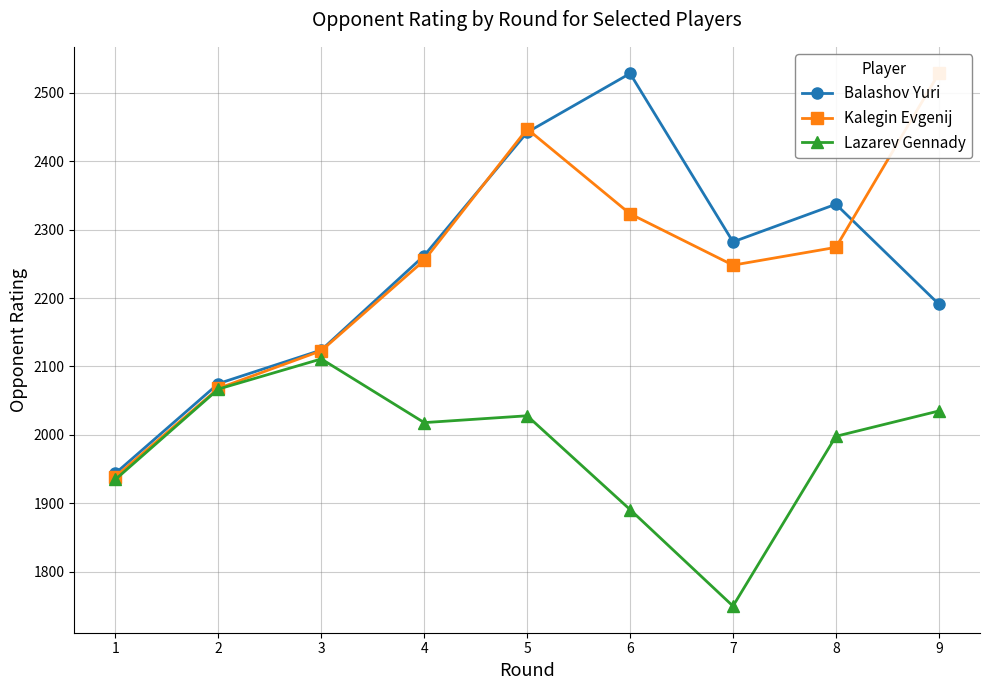

List the series in order of their peak value, lowest first.

Lazarev Gennady, Balashov Yuri, Kalegin Evgenij